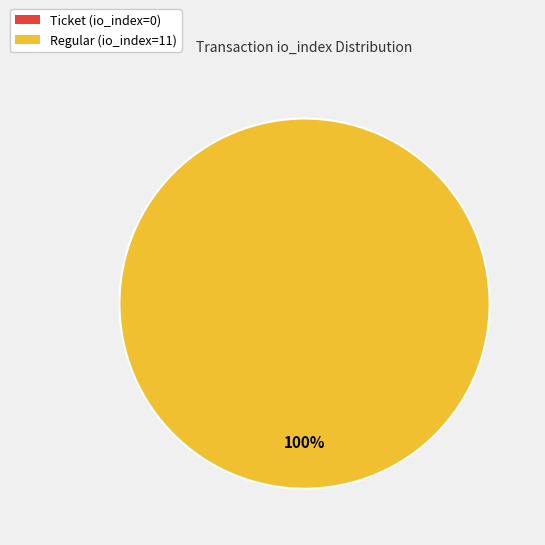

Does Regular (io_index=11) represent more than half of the total?

Yes